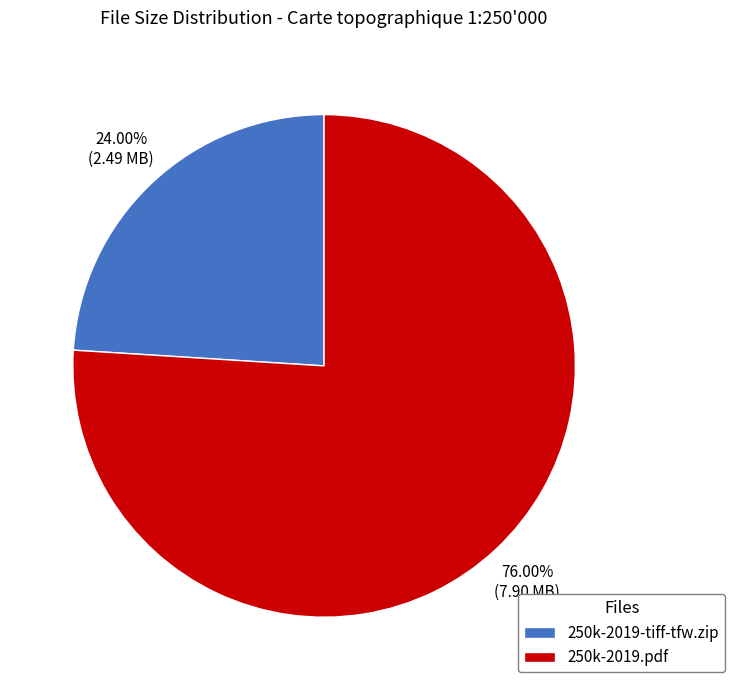

What is the largest slice in the pie chart?

250k-2019.pdf